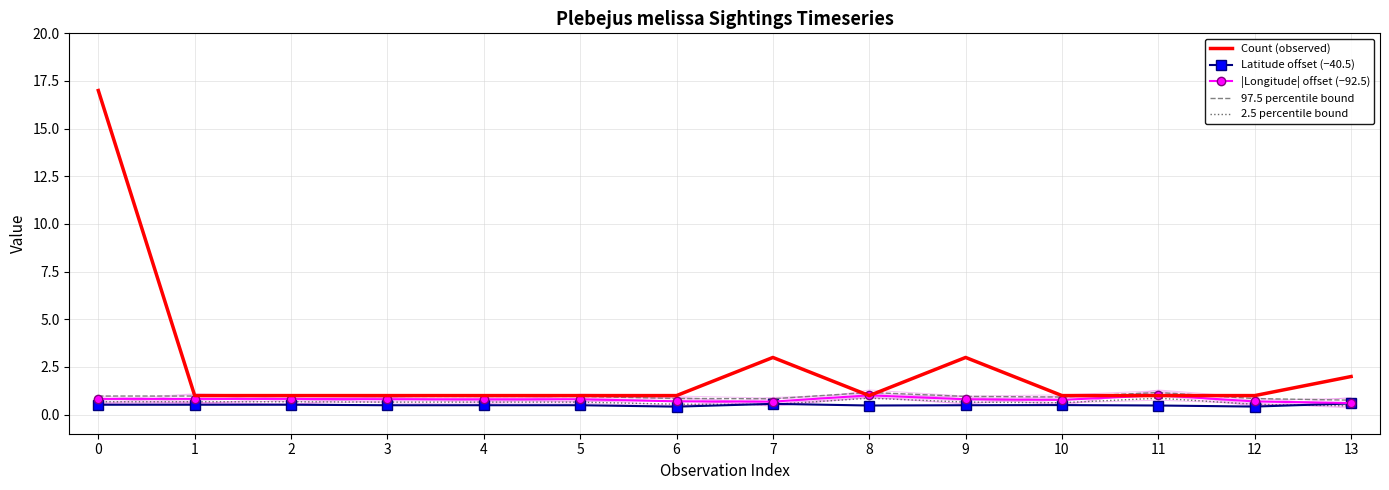

Reading left to right, list all the values displayed in this chart.

Count (observed): 17.0	1.0	1.0	1.0	1.0	1.0	1.0	3.0	1.0	3.0	1.0	1.0	1.0	2.0
Latitude offset (−40.5): 0.5	0.5	0.5	0.5	0.5	0.5	0.4	0.6	0.5	0.5	0.5	0.5	0.4	0.6
|Longitude| offset (−92.5): 0.8	0.8	0.8	0.8	0.8	0.8	0.7	0.7	1.0	0.8	0.8	1.0	0.7	0.6
97.5 percentile bound: 1.0	1.0	1.0	1.0	1.0	1.0	0.8	0.8	1.2	1.0	0.9	1.2	0.8	0.8
2.5 percentile bound: 0.7	0.7	0.7	0.7	0.7	0.7	0.5	0.5	0.9	0.7	0.6	0.9	0.5	0.5